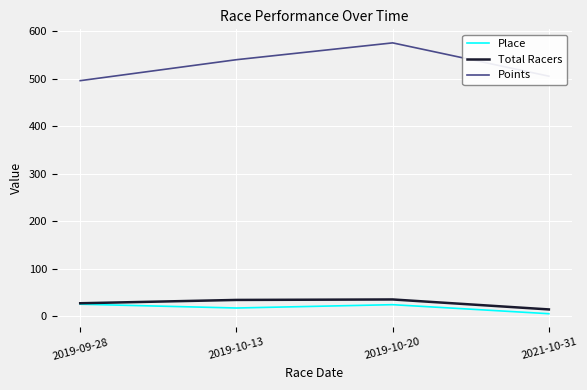

The Place series shows 25.0 at 2019-09-28. True or false?

True